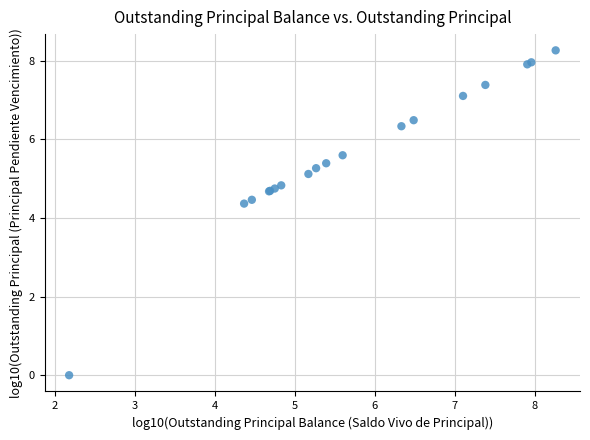

What Y value in the scatter plot is closest to 4?

4.4